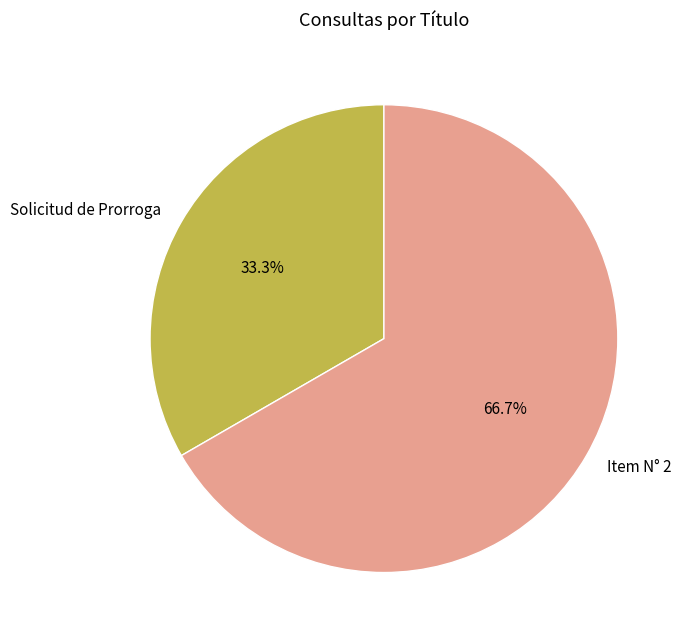

True or false: Item N° 2 accounts for 79% of the total.

False